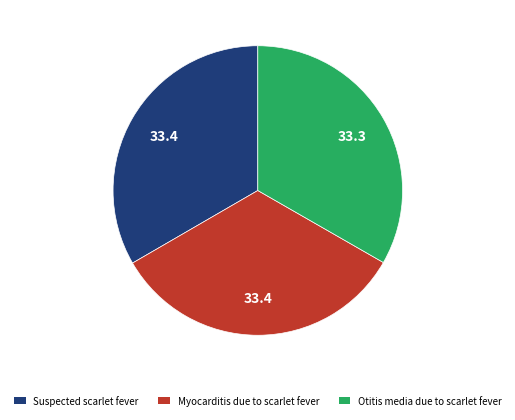

Is there a majority slice in this chart?

No